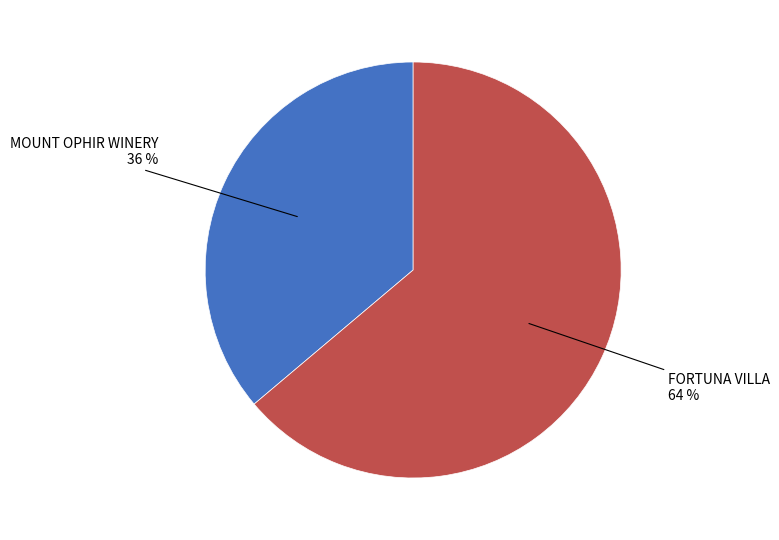

Does any single category account for the majority?

Yes